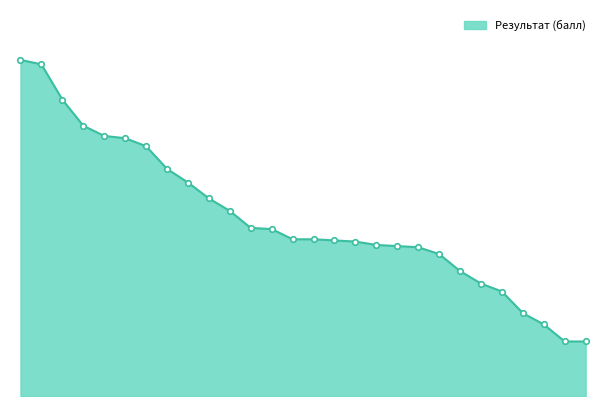

Is this an area chart (filled region under the line)?

Yes